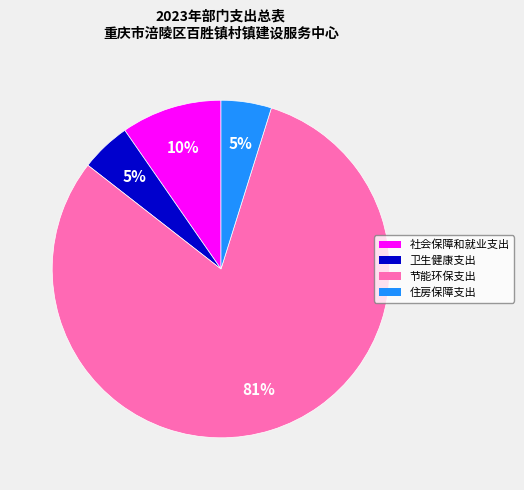

Do 住房保障支出 and 节能环保支出 together represent more than half of the pie?

Yes